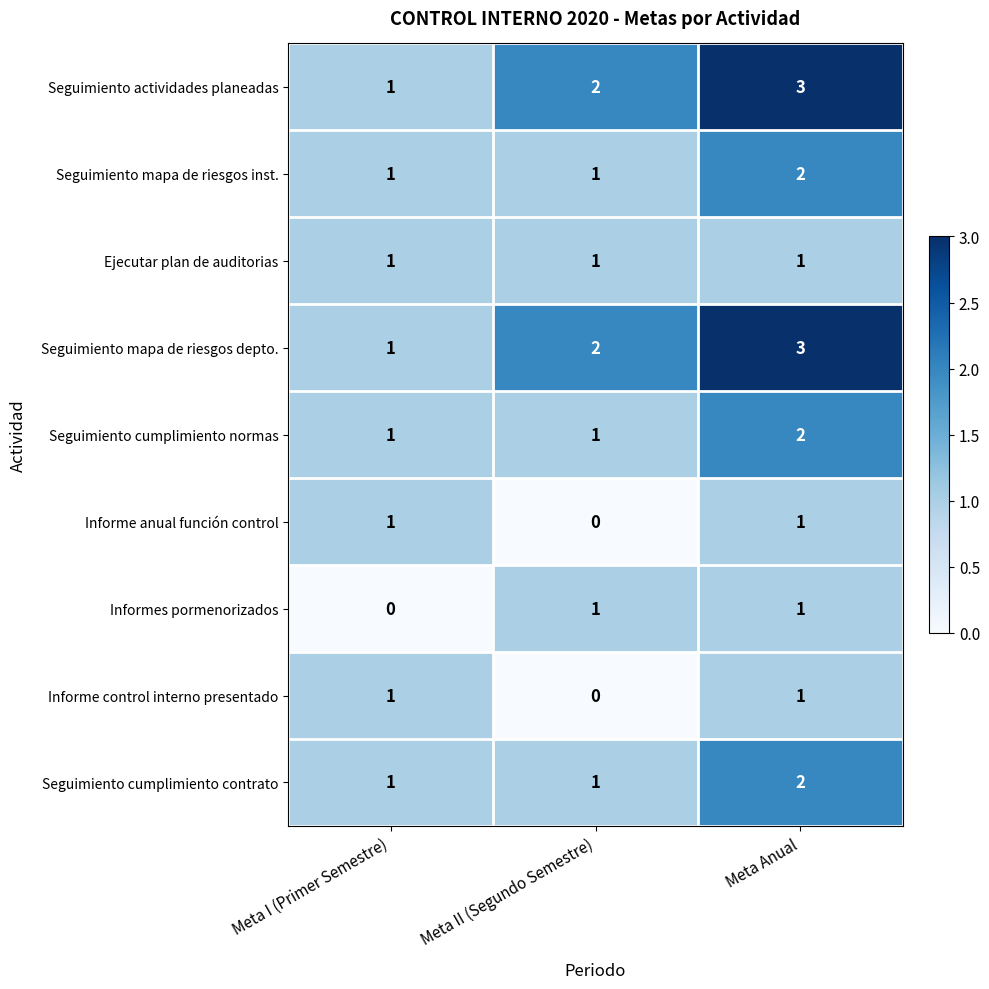

What is the spread (max minus min) of values at Meta Anual?

2